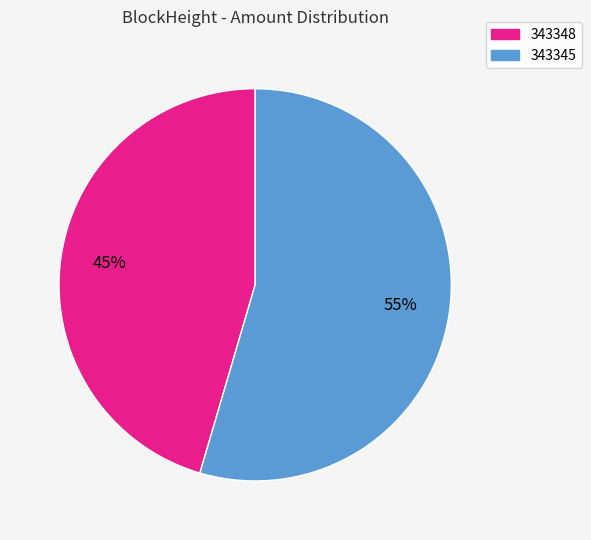

To the nearest percent, what is the combined percentage of 343348 and 343345?

100%